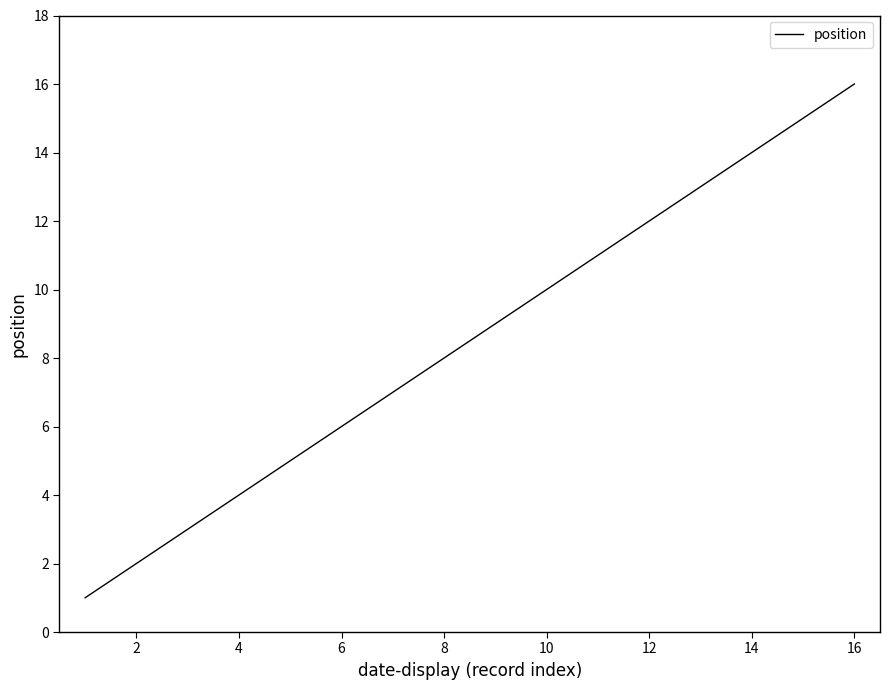

What is the maximum value shown in the chart?

16